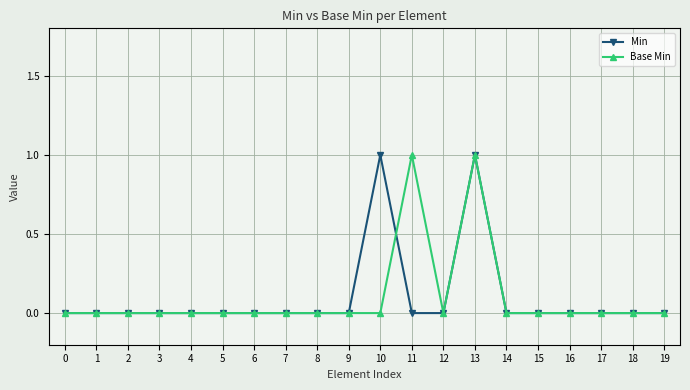

The value of Min at 5 is 0. True or false?

True